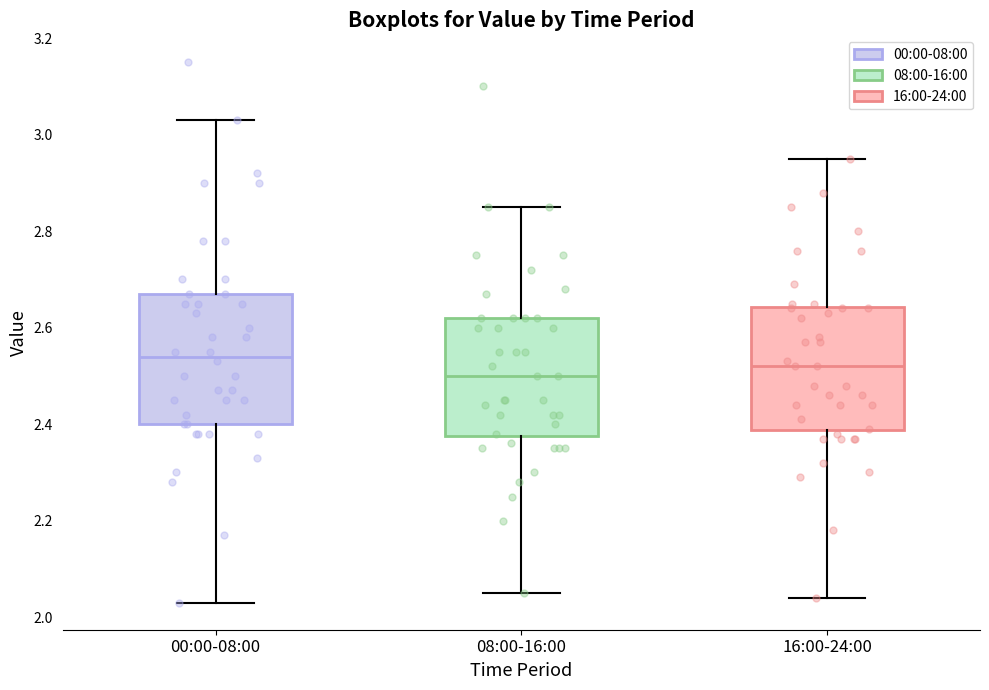

Which box has the highest median line?

00:00-08:00